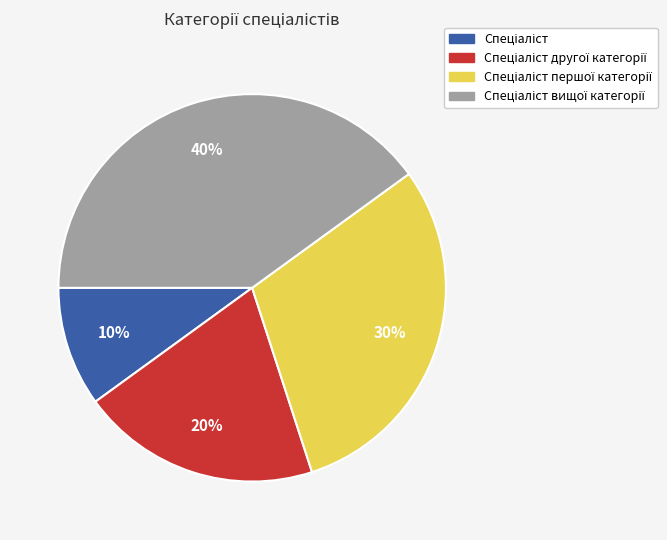

Does any single category account for the majority?

No